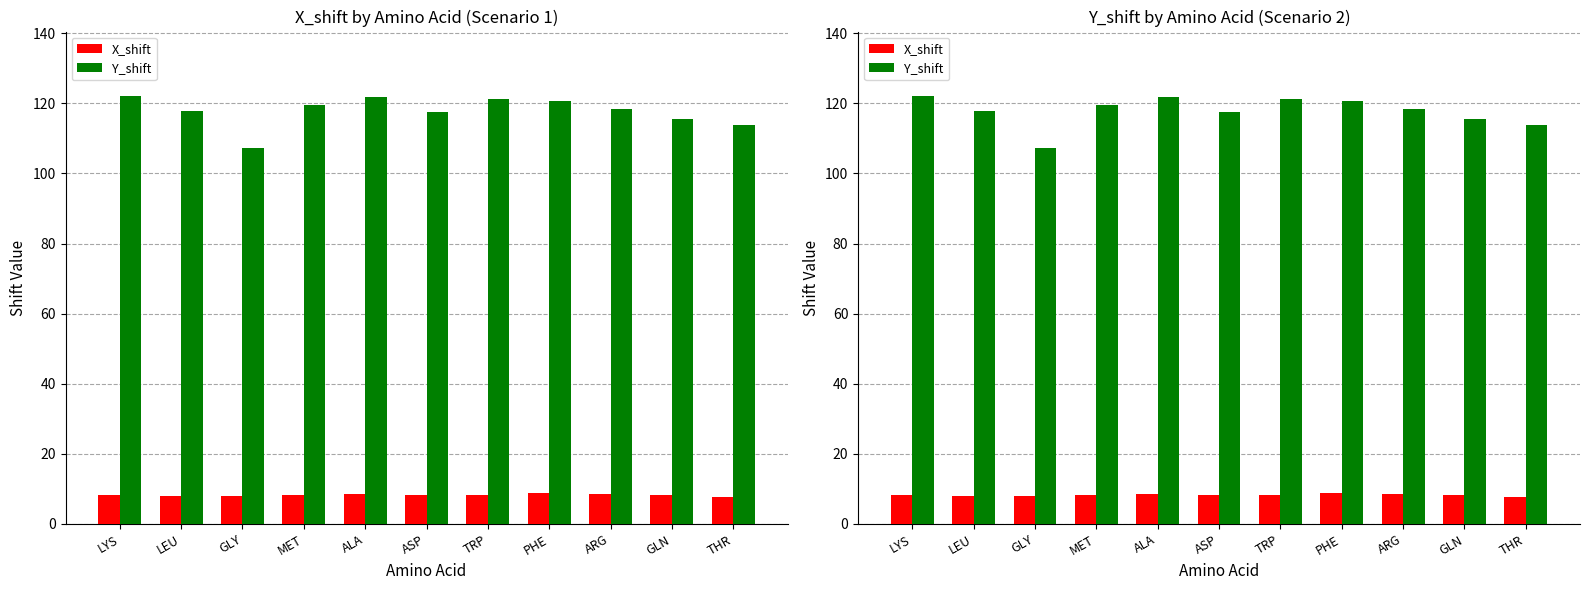

What is the label of the 4th bar from the left?

MET